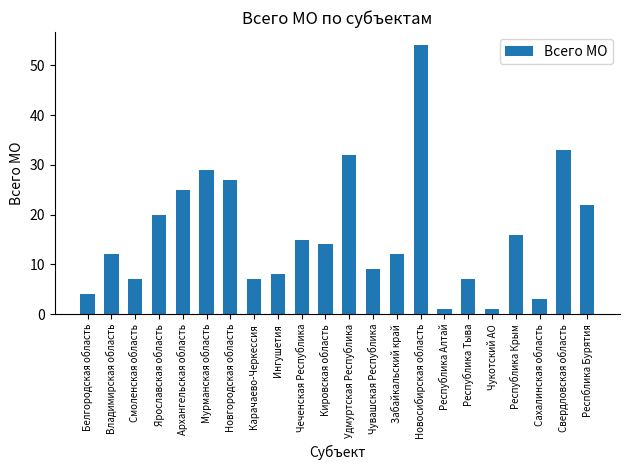

True or false: the data shows 12 at Владимирская область.

True